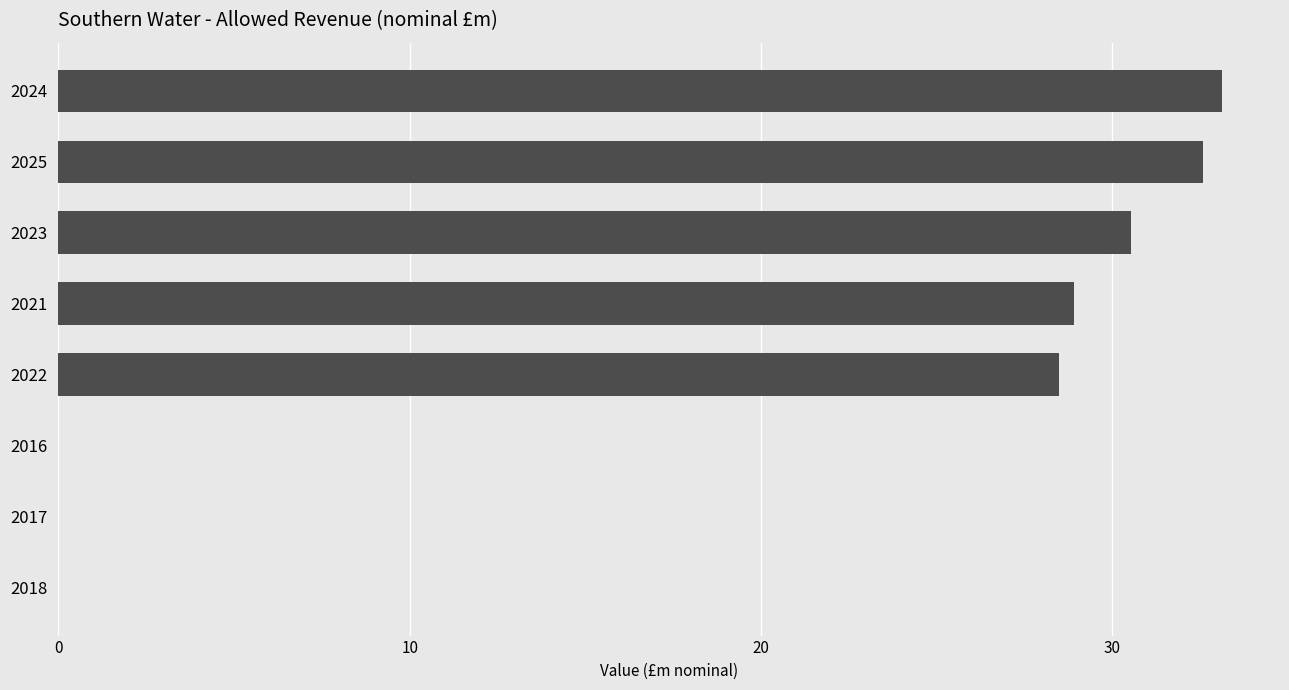

The value at 2025 is 32.6. True or false?

True